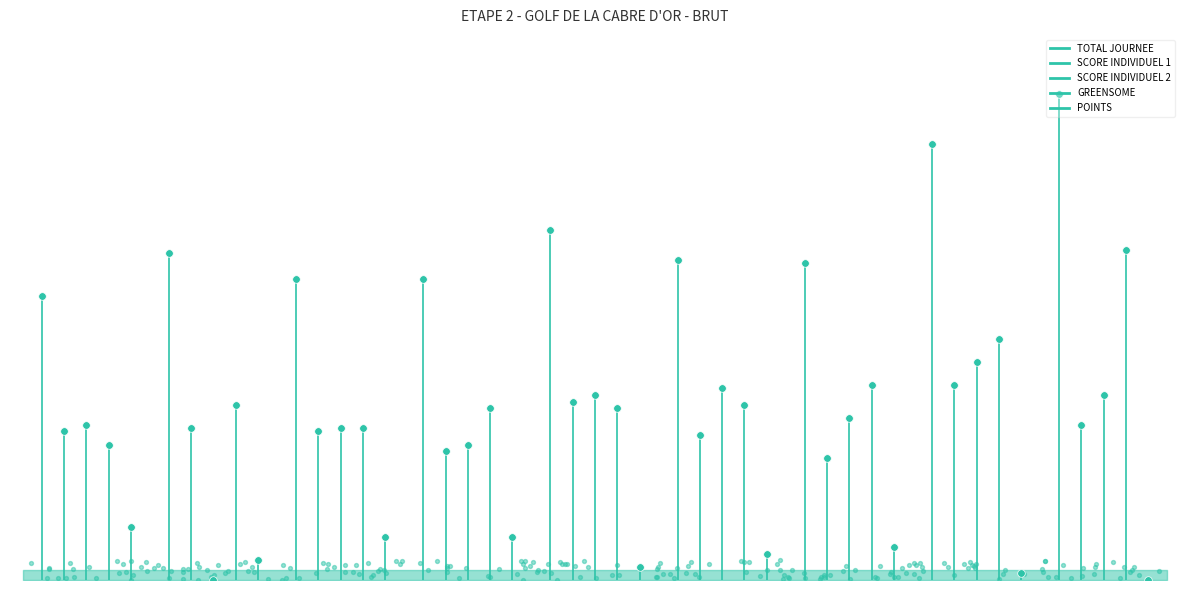

Which series reaches the minimum Y coordinate?

TOTAL JOURNEE